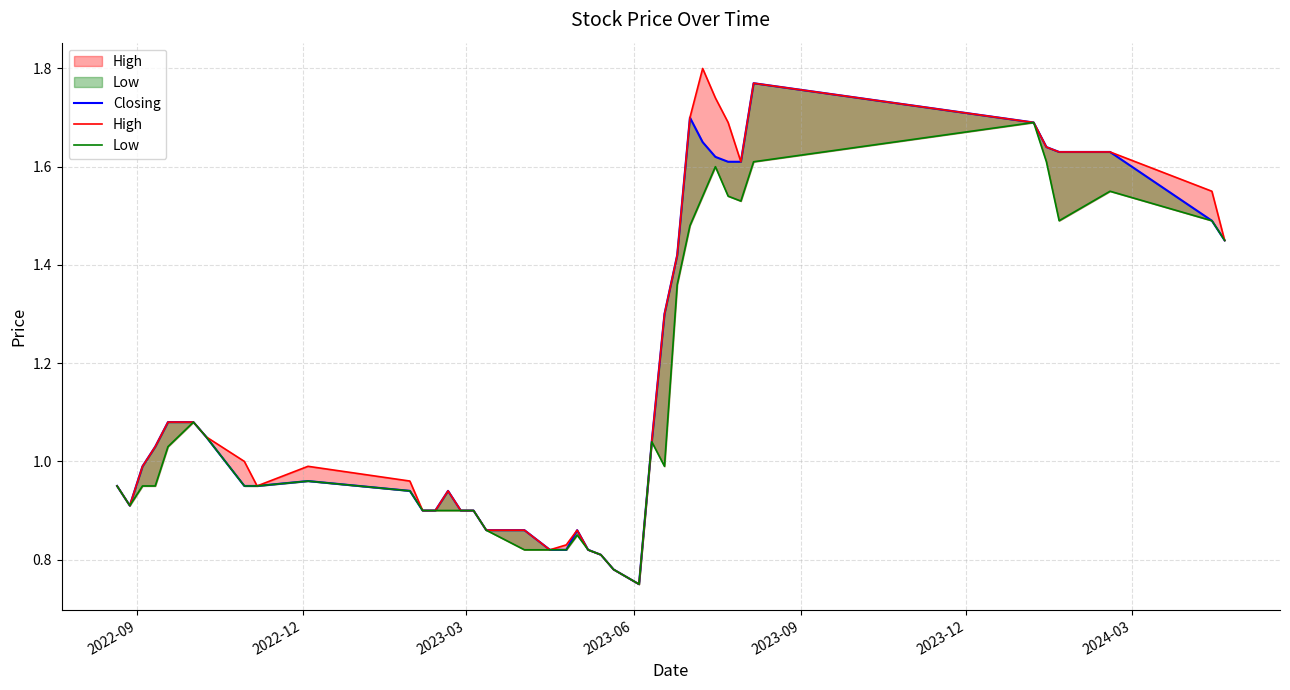

True or false: High and Low intersect in this chart.

False